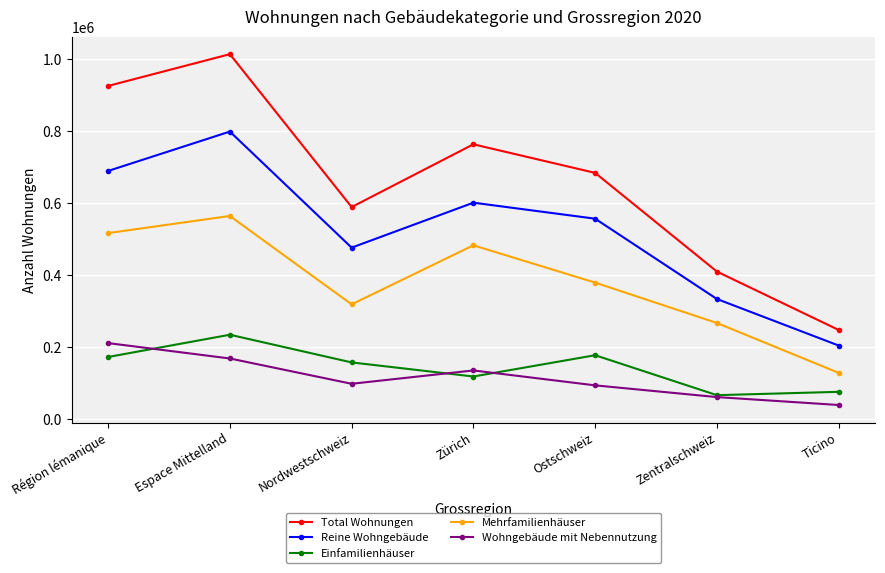

What are all the series names shown in the legend?

Total Wohnungen, Reine Wohngebäude, Einfamilienhäuser, Mehrfamilienhäuser, Wohngebäude mit Nebennutzung